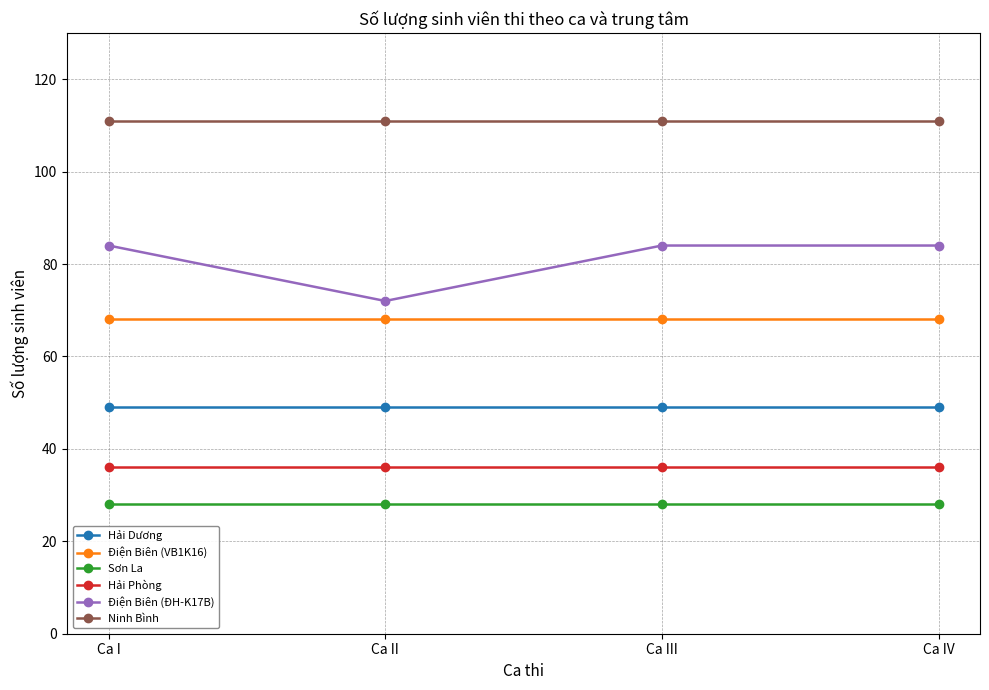

What is the sum of the Hải Phòng values at Ca IV and Ca II?

72